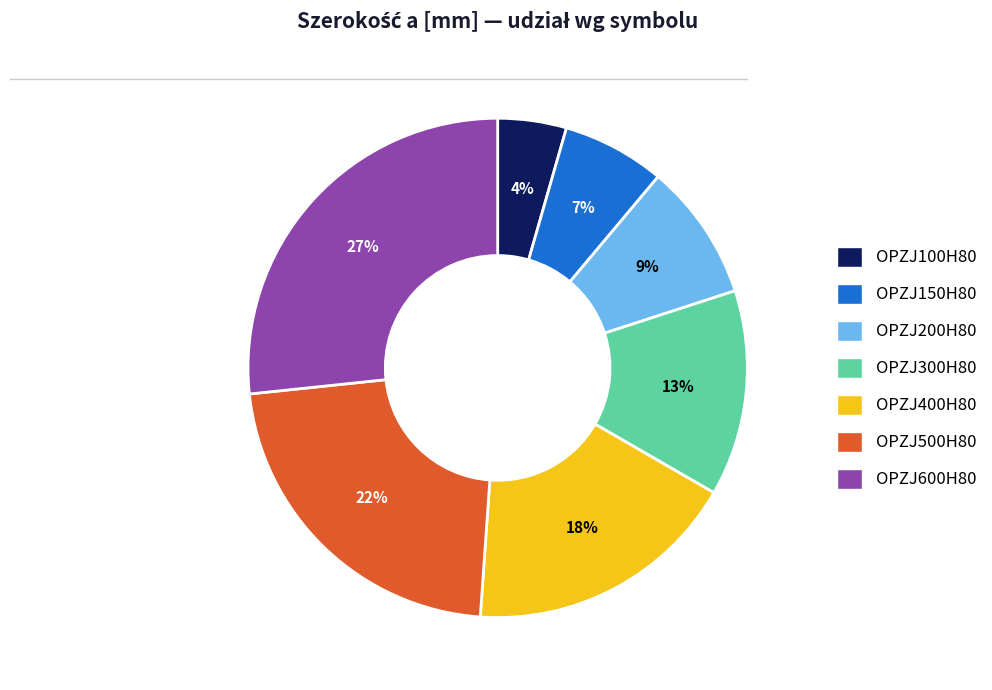

Does any single category account for the majority?

No